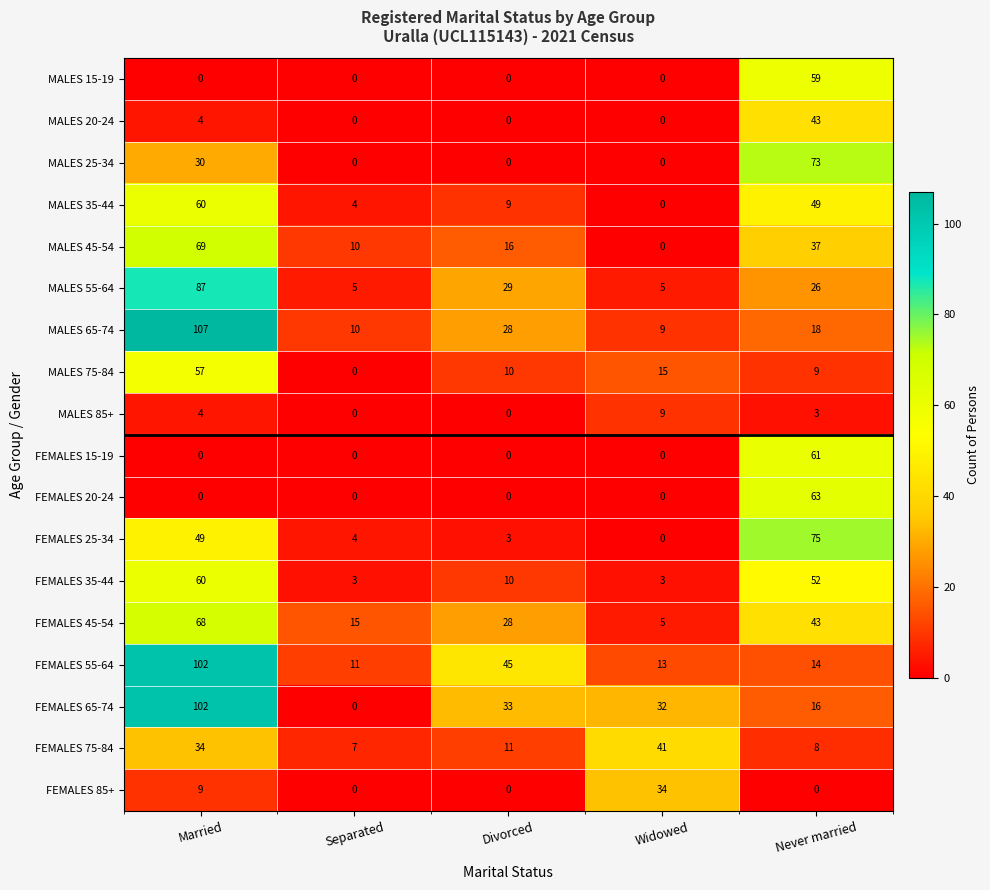

What is the difference between the maximum and second lowest values in the FEMALES 20-24 series?

63